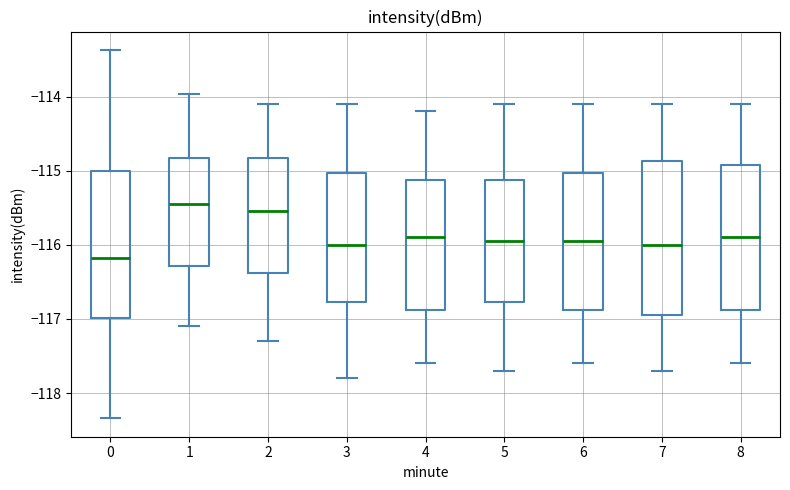

Reading left to right, read every box against the y-axis: the position of its median line, the range the box covers, and the ends of its whiskers. The values are not printed on the chart, so give them approximately, as read against the axis.

0: median -116.2, box -117.0 to -115.0, whiskers -118.3 to -113.4
1: median -115.4, box -116.3 to -114.8, whiskers -117.1 to -114.0
2: median -115.5, box -116.4 to -114.8, whiskers -117.3 to -114.1
3: median -116.0, box -116.8 to -115.0, whiskers -117.8 to -114.1
4: median -115.9, box -116.9 to -115.1, whiskers -117.6 to -114.2
5: median -115.9, box -116.8 to -115.1, whiskers -117.7 to -114.1
6: median -115.9, box -116.9 to -115.0, whiskers -117.6 to -114.1
7: median -116.0, box -116.9 to -114.9, whiskers -117.7 to -114.1
8: median -115.9, box -116.9 to -114.9, whiskers -117.6 to -114.1